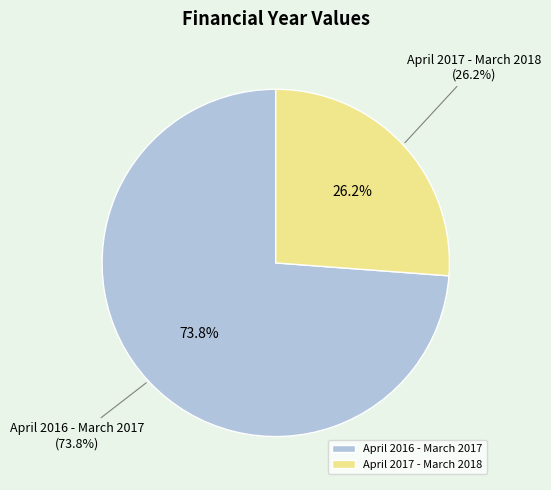

How many segments does this pie chart have?

2